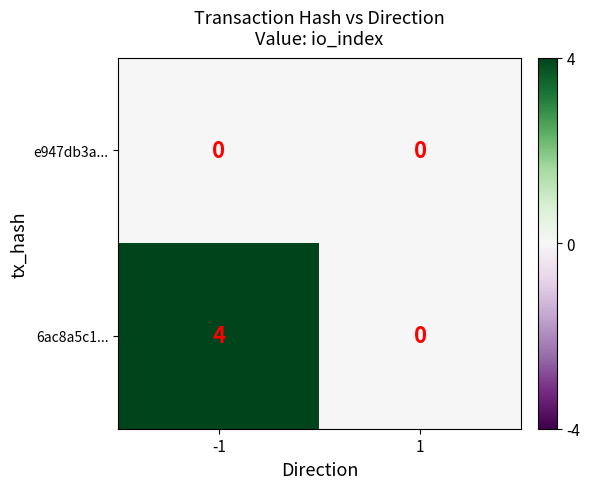

What is the greatest value displayed?

4